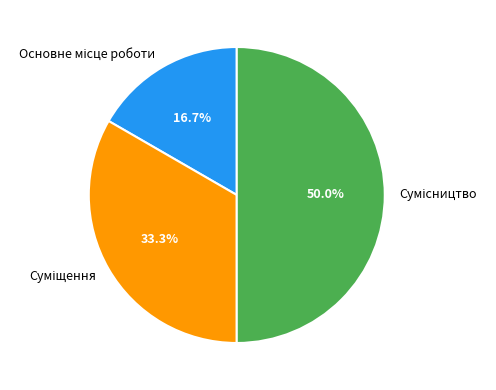

Combined, do Суміщення and Основне місце роботи account for over 50%?

No